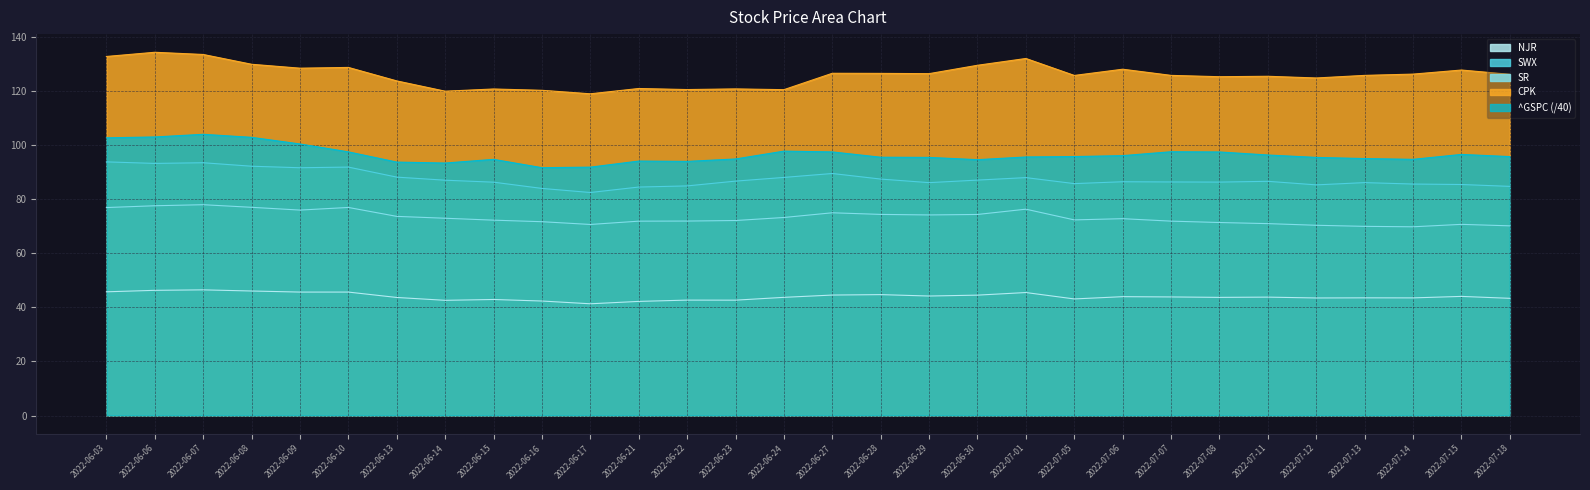

Which series changed the most between 2022-06-22 and 2022-06-29?

CPK